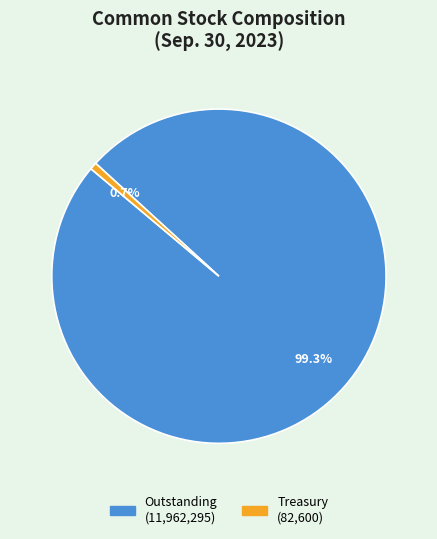

Does any single category account for the majority?

Yes